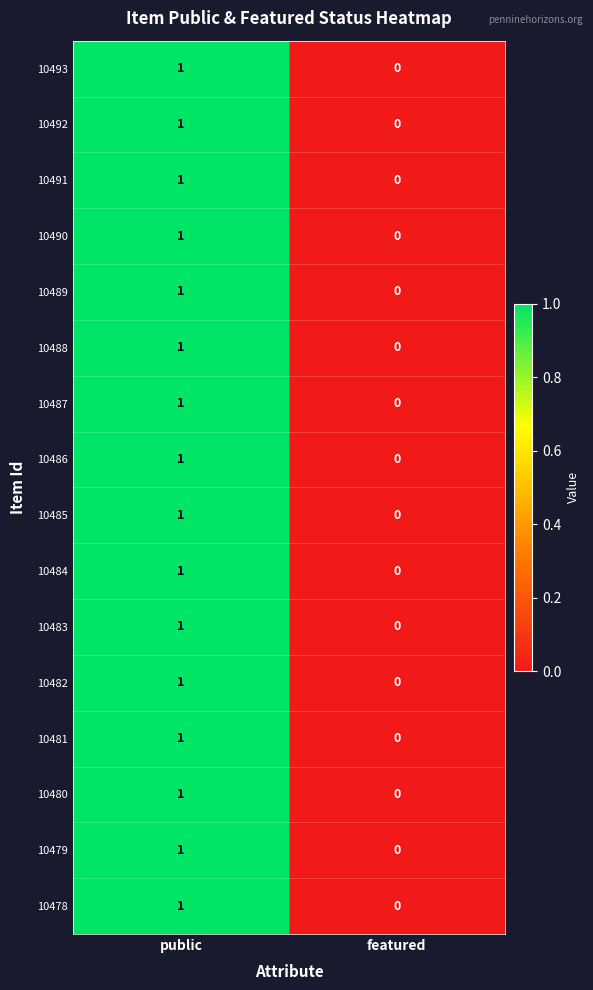

List the labels in order of 10482 value, smallest first.

featured, public